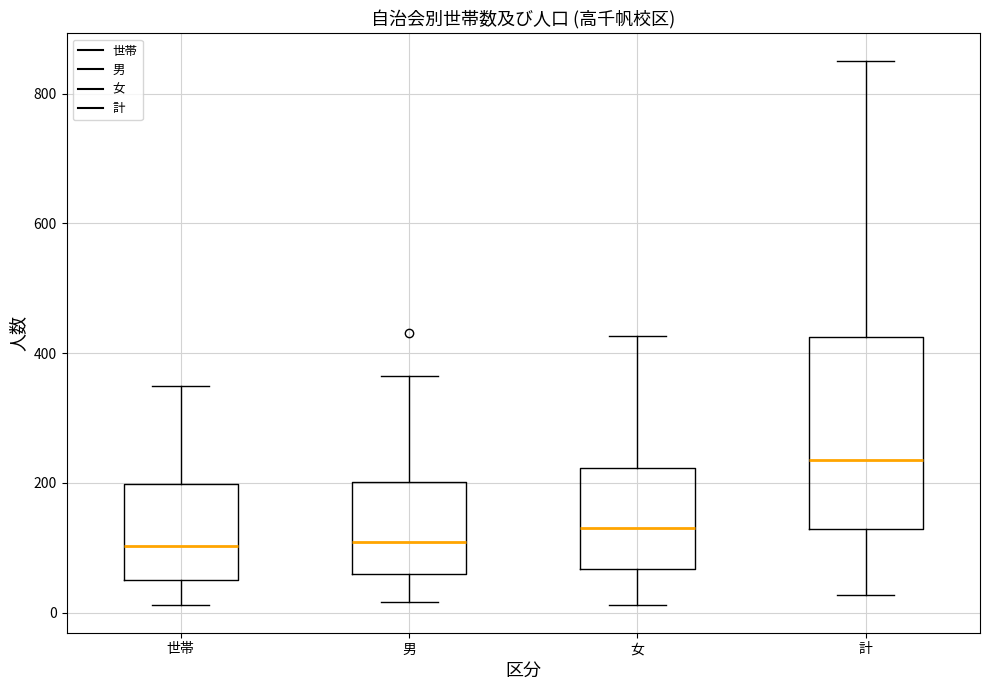

Reading left to right, transcribe this box plot: for each box, give where its median line is, the range the box spans, and where its two whiskers end, as read against the y-axis. The values are not printed on the chart, so give them approximately, as read against the axis.

世帯: median 100, box 60 to 200, whiskers 20 to 340
男: median 100, box 60 to 200, whiskers 20 to 360
女: median 140, box 60 to 220, whiskers 20 to 420
計: median 240, box 120 to 420, whiskers 20 to 860